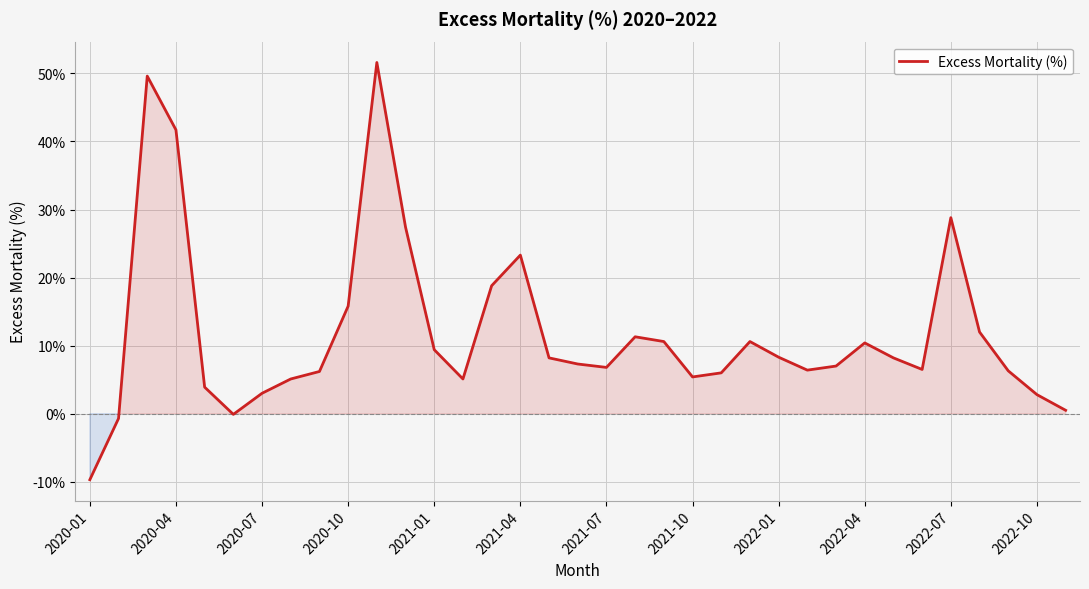

What is the greatest value displayed?

51.6